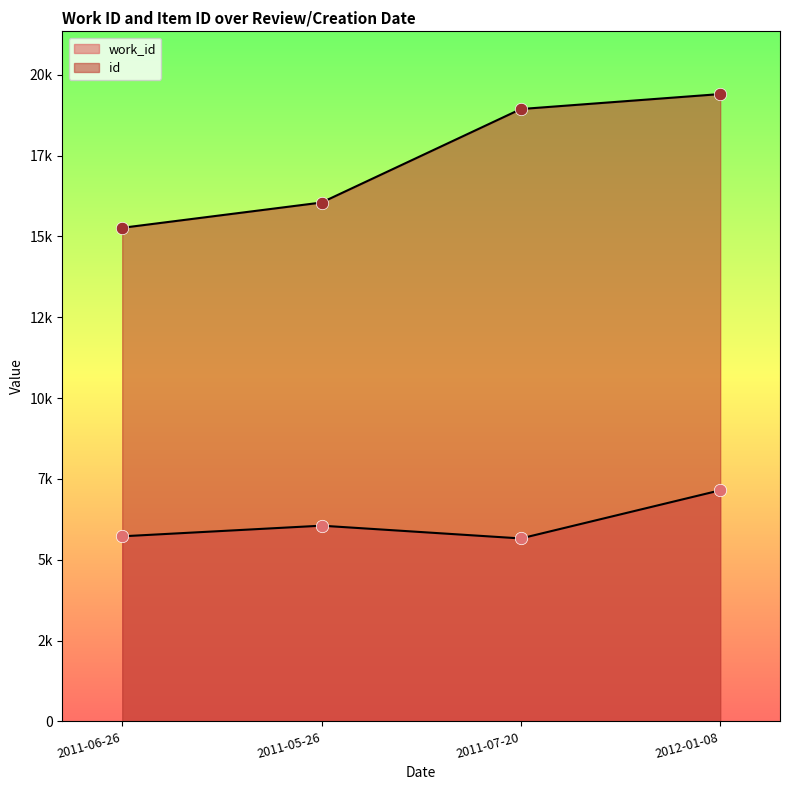

What are all the series names shown in the legend?

work_id, id